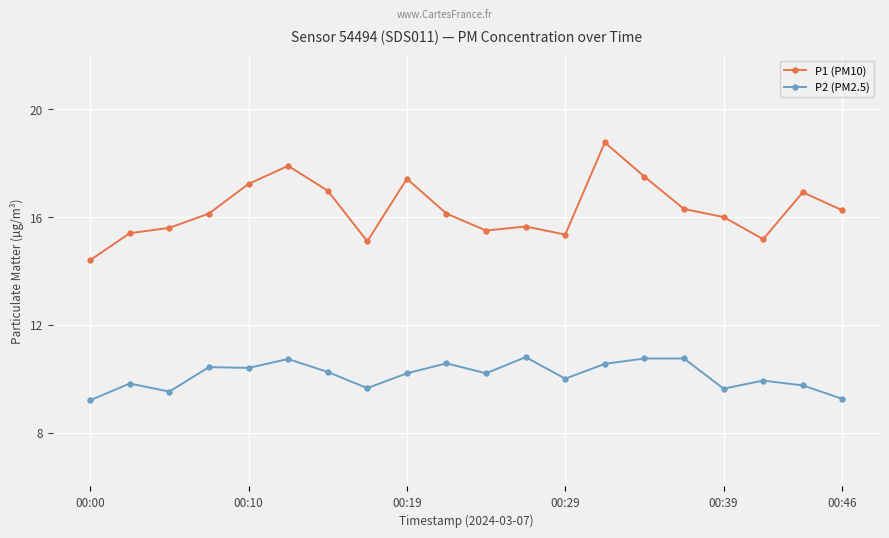

What is the highest value of the P1 (PM10) series?

18.8